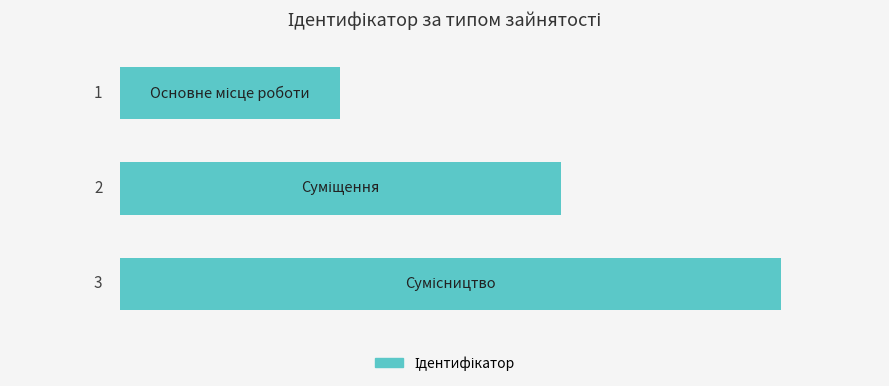

What is the maximum value shown in the chart?

3